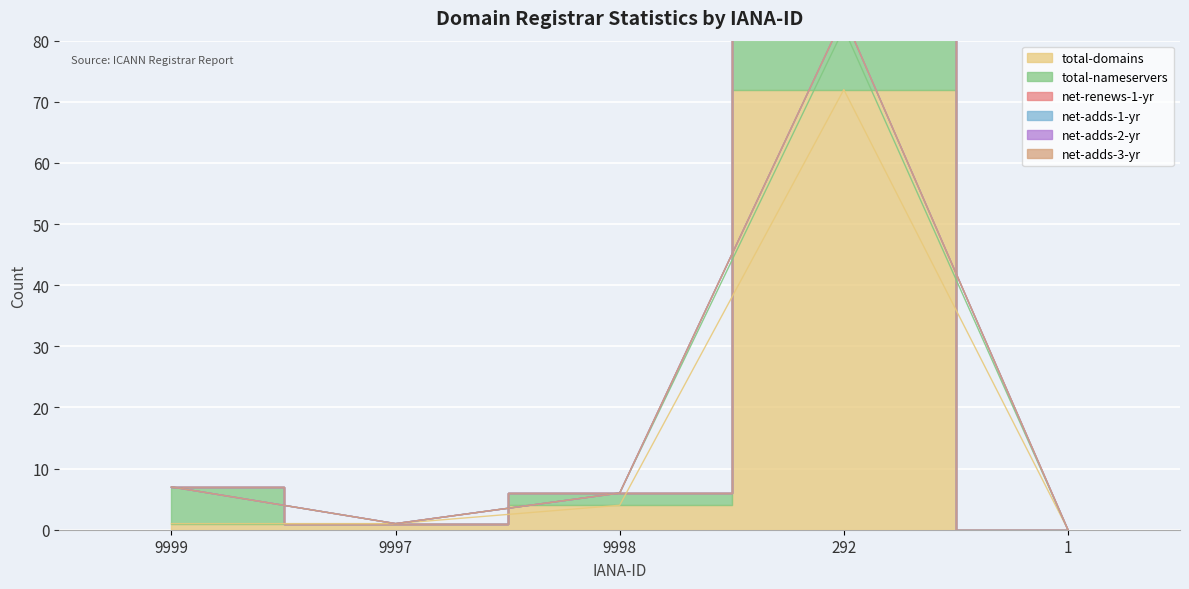

What is the label of the 5th point from the right?

9999